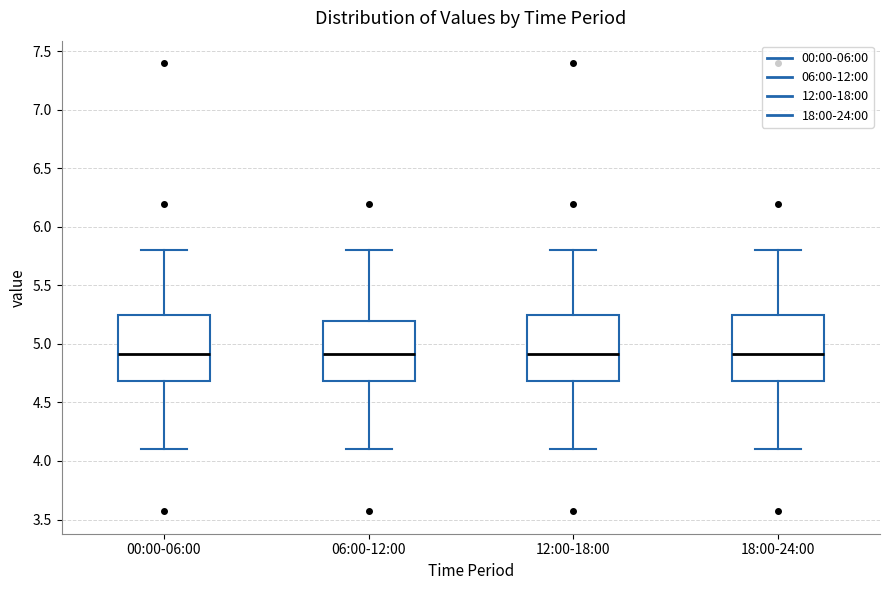

Where is the lower edge of the box for 00:00-06:00 on the y-axis? The values are not printed on the chart, so give them approximately, as read against the axis.

4.70